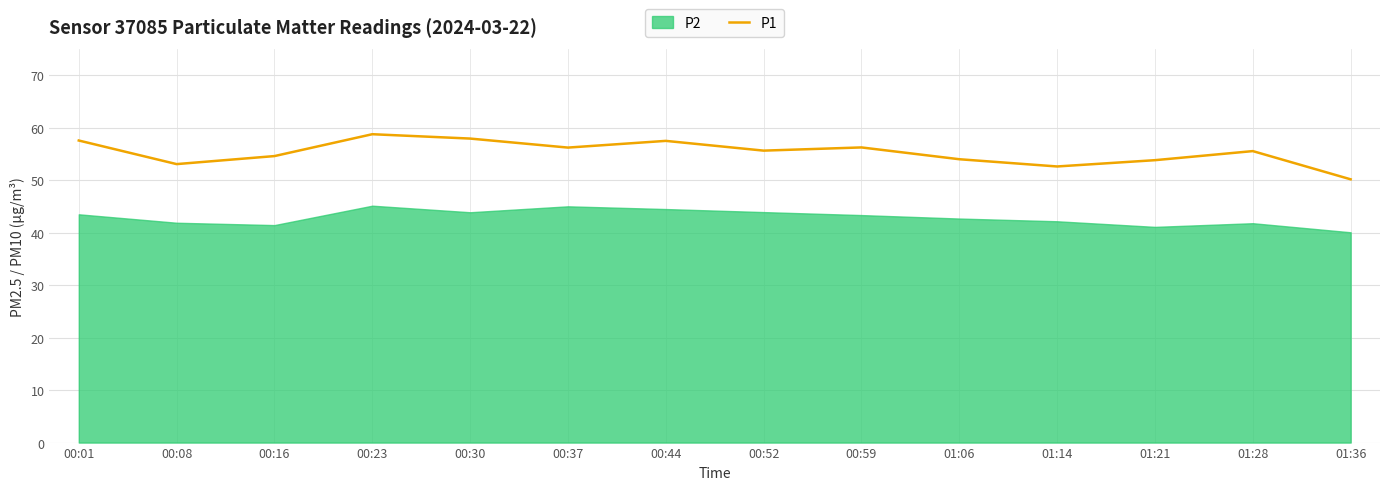

The value at 00:16 is 54.6. True or false?

True